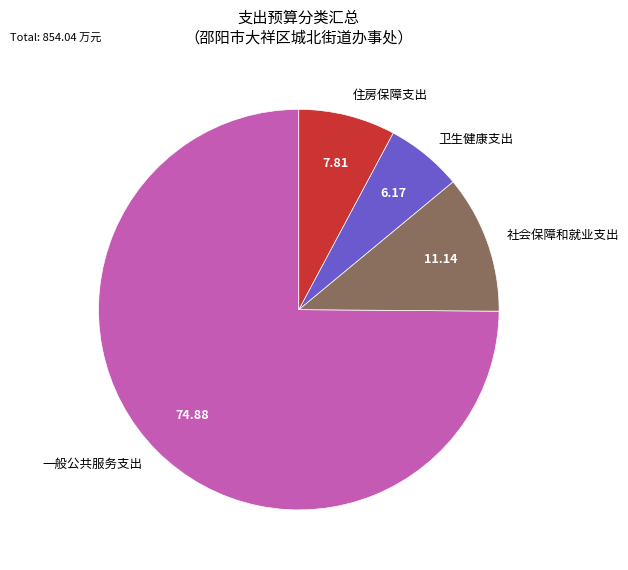

Rank the categories by value from lowest to highest.

卫生健康支出, 住房保障支出, 社会保障和就业支出, 一般公共服务支出